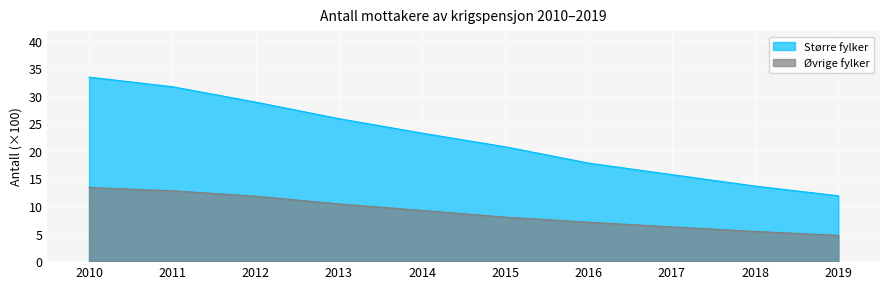

How many lines are shown in the chart?

2